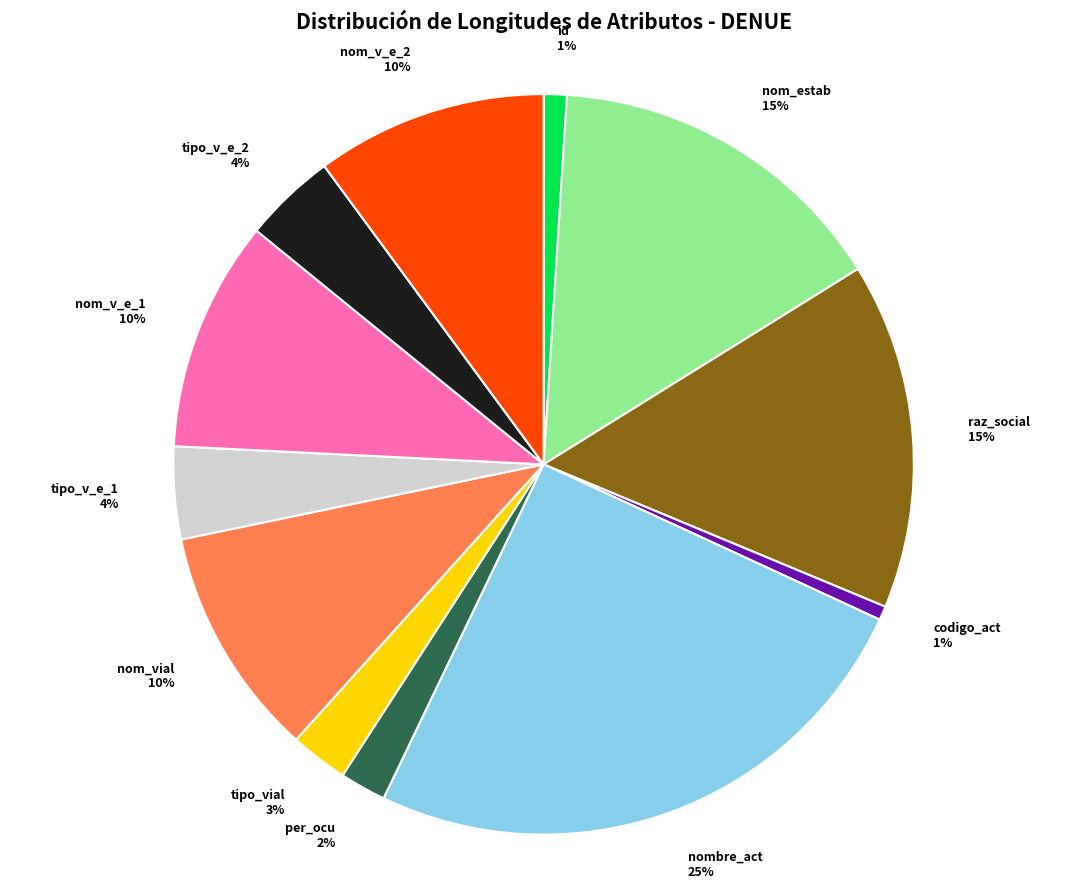

Approximately how many times larger is the value at per_ocu 2% compared to tipo_v_e_2 4%?

0.5